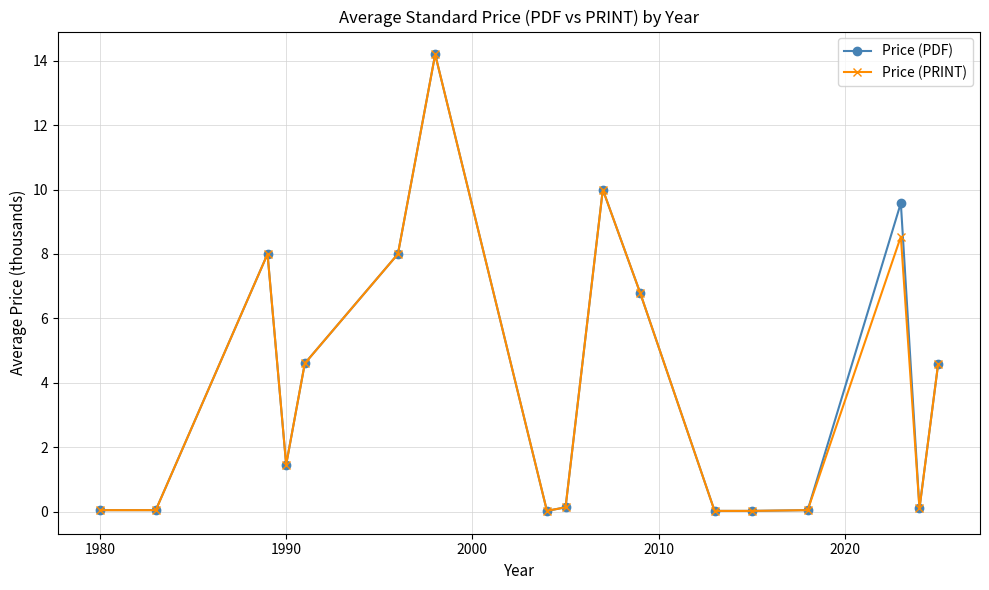

What is the greatest value displayed?

14.2